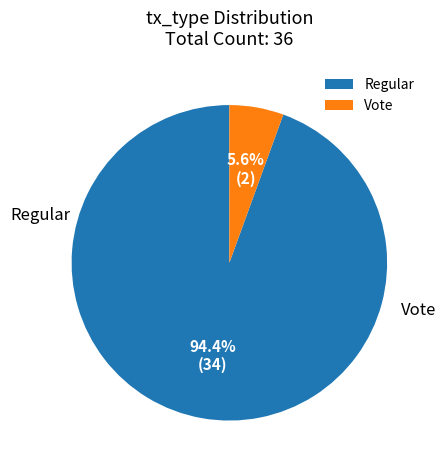

To the nearest percent, what is the average slice percentage?

50%